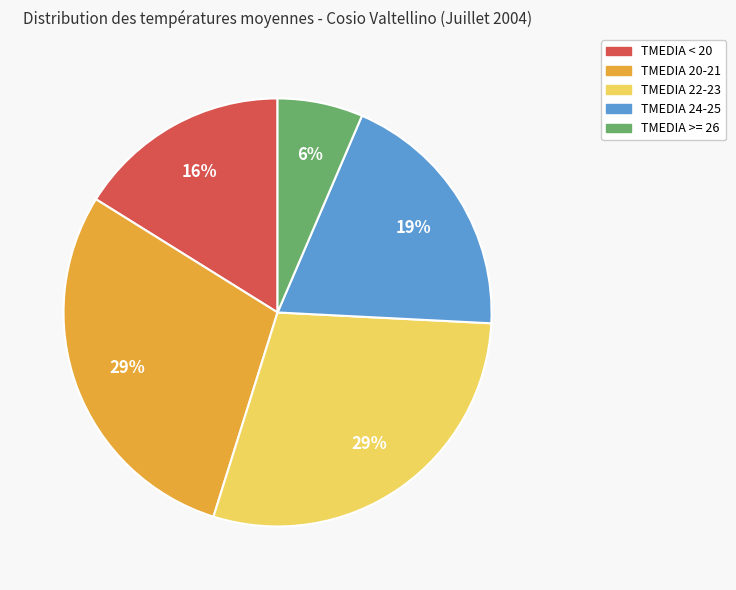

Count the number of slices in the pie.

5